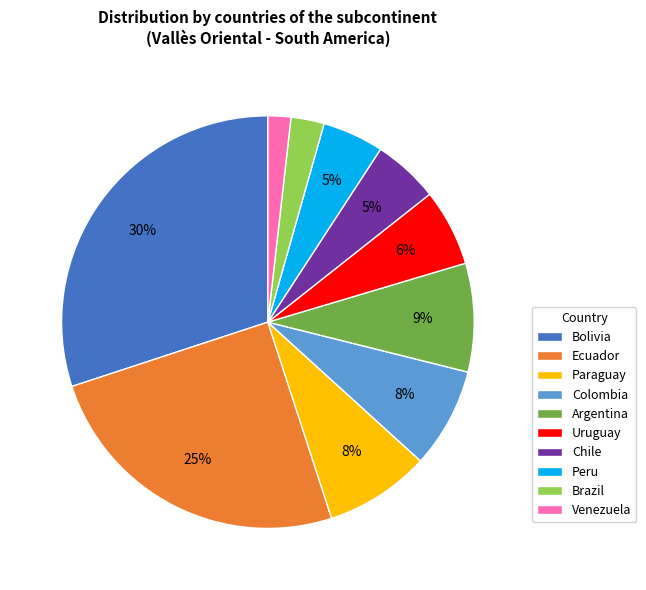

How many slices are in this pie chart?

10